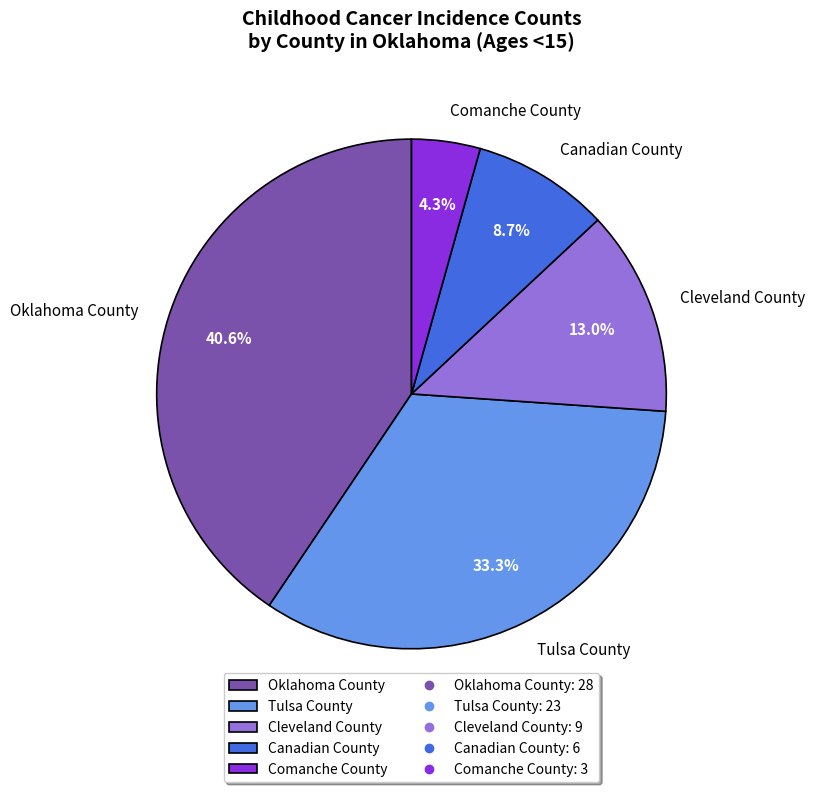

Does Cleveland County represent more than half of the total?

No